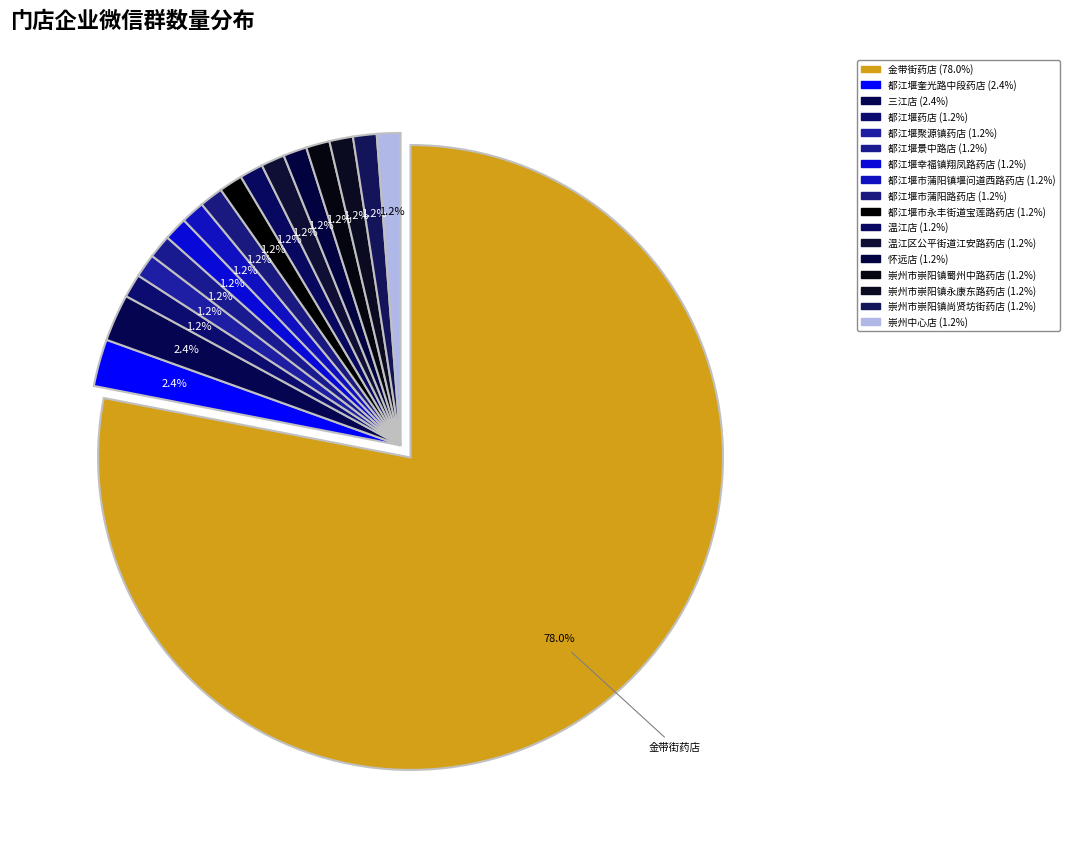

What is the majority slice?

金带街药店